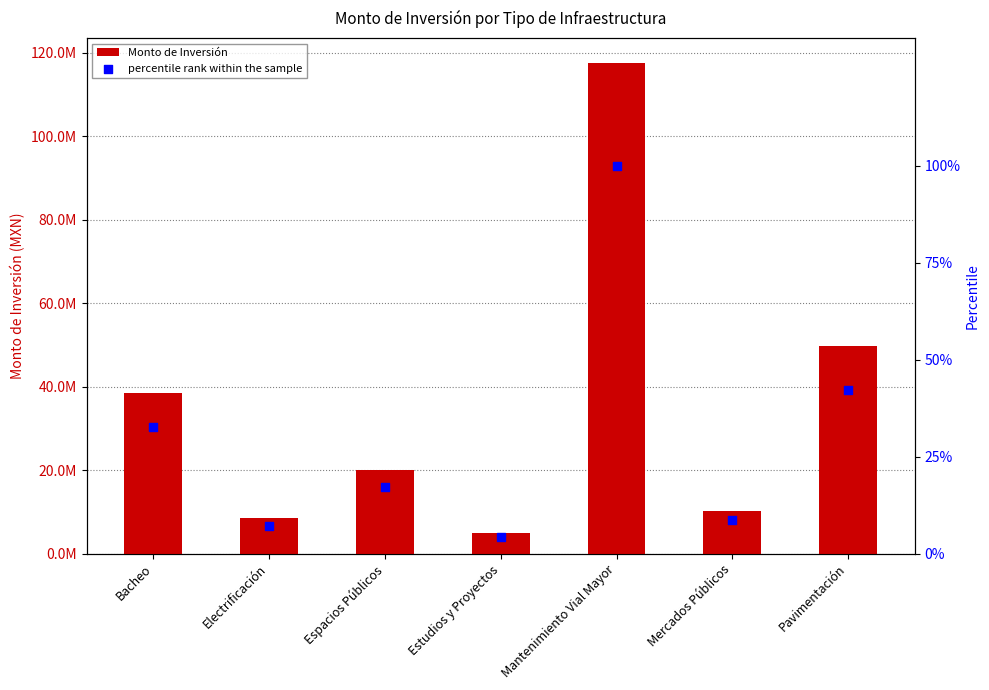

Which series has the largest total across all categories?

Monto de Inversión